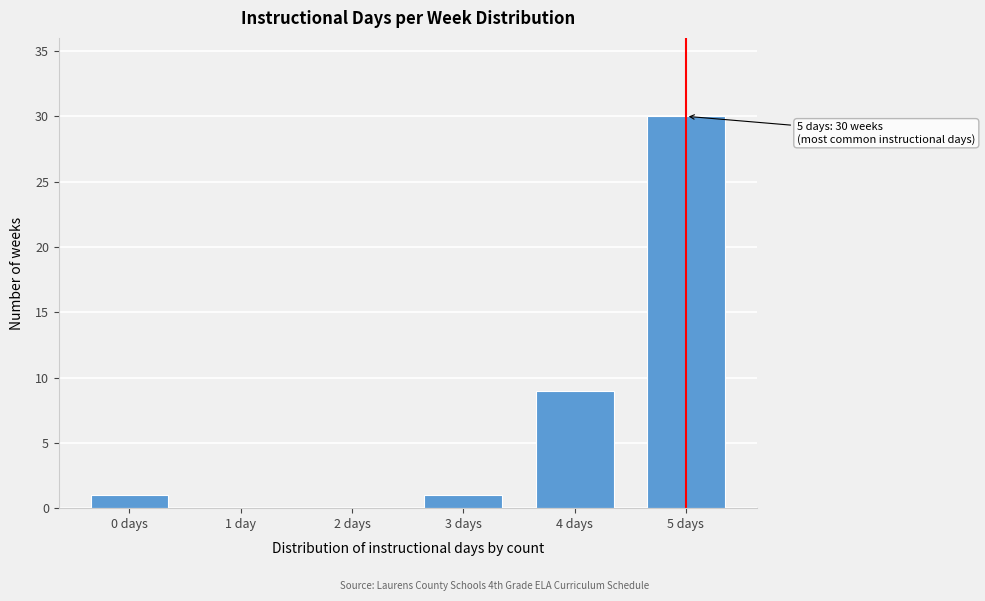

Reading right to left, list all the values displayed in this chart.

5 days=30	4 days=9	3 days=1	2 days=0	1 day=0	0 days=1